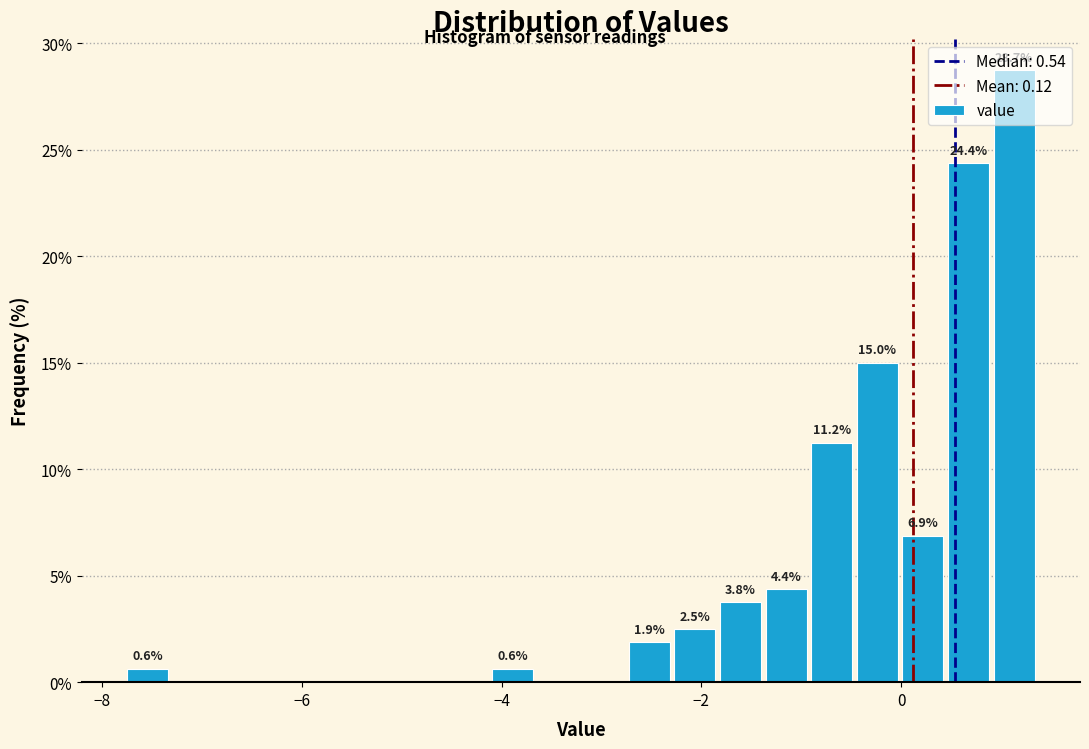

Read against the x-axis, roughly where is the centre of the tallest bar?

1.2